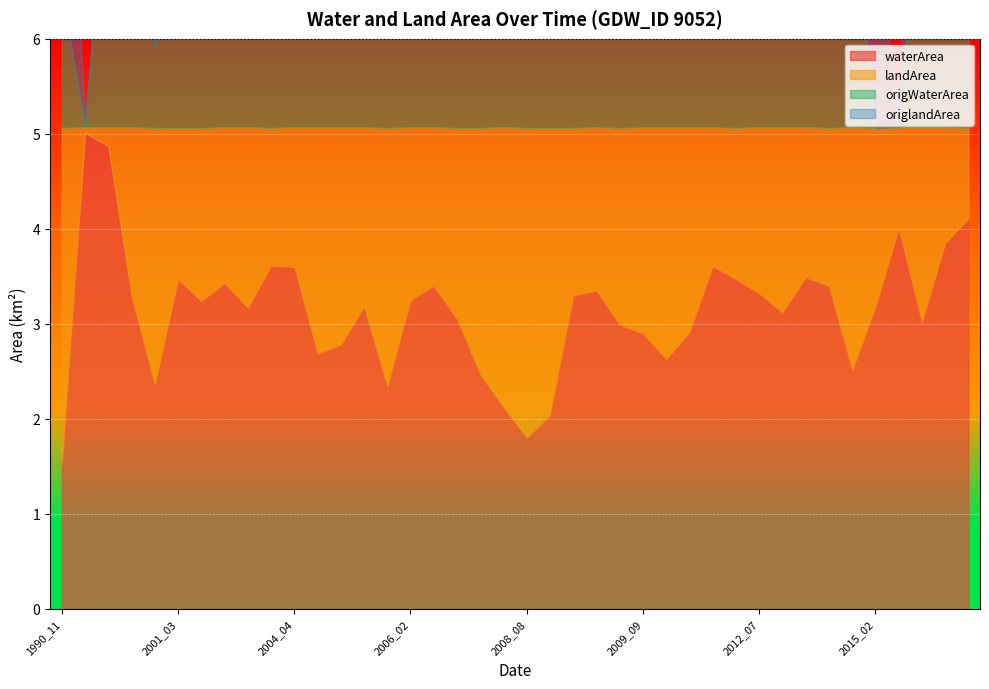

List the labels in order of landArea value, largest first.

1990_11, 2008_08, 2008_10, 2008_06, 2005_09, 2000_07, 2008_03, 2014_11, 2011_02, 2004_10, 2004_11, 2009_09, 2012_03, 2009_08, 2016_02, 2007_03, 2012_09, 2003_09, 2005_05, 2015_02, 2001_04, 2006_02, 1999_09, 2009_03, 2012_07, 2009_04, 2006_07, 2014_03, 2003_07, 2001_03, 2012_06, 2013_04, 2004_04, 2012_04, 2004_03, 2016_03, 2015_04, 2018_03, 1998_03, 1996_03